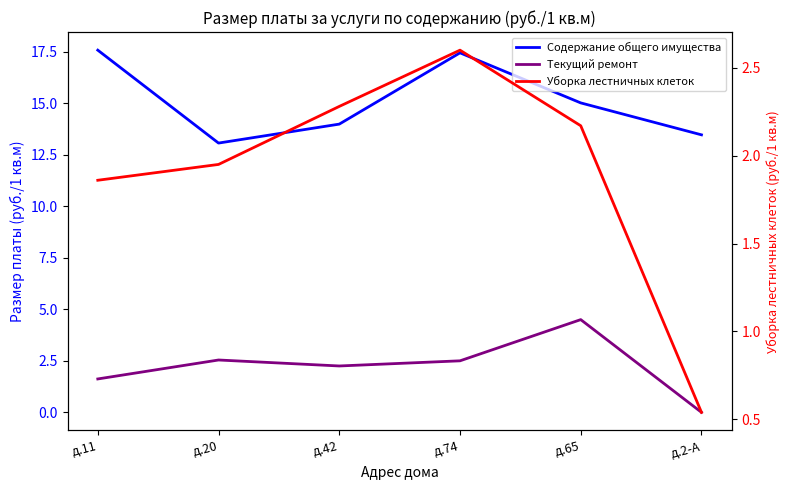

What is the maximum value for Текущий ремонт?

4.5